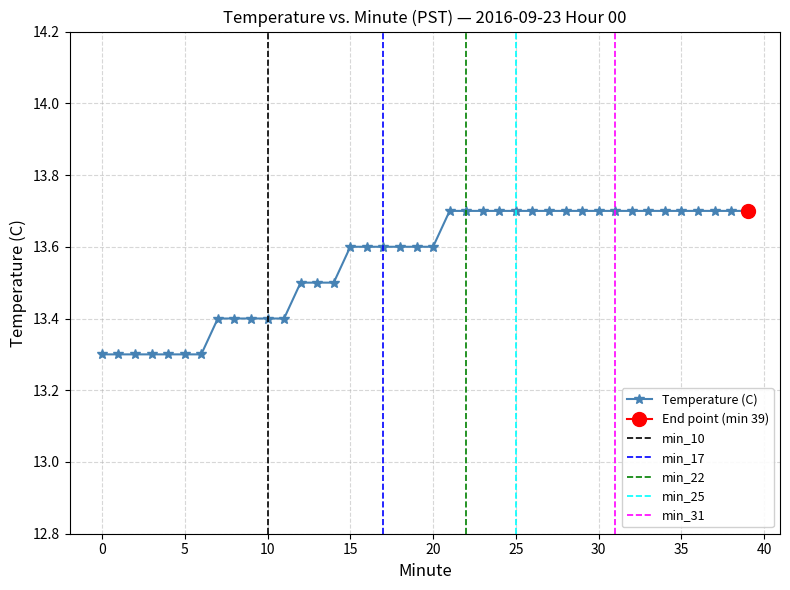

What is the minimum value shown in the chart?

13.3